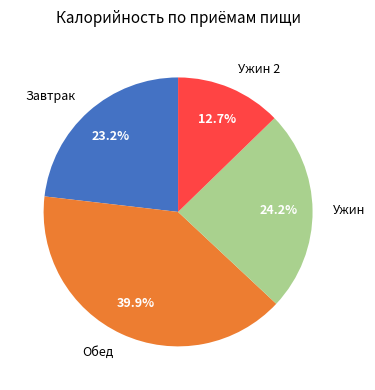

Rank the categories by value from highest to lowest.

Обед, Ужин, Завтрак, Ужин 2